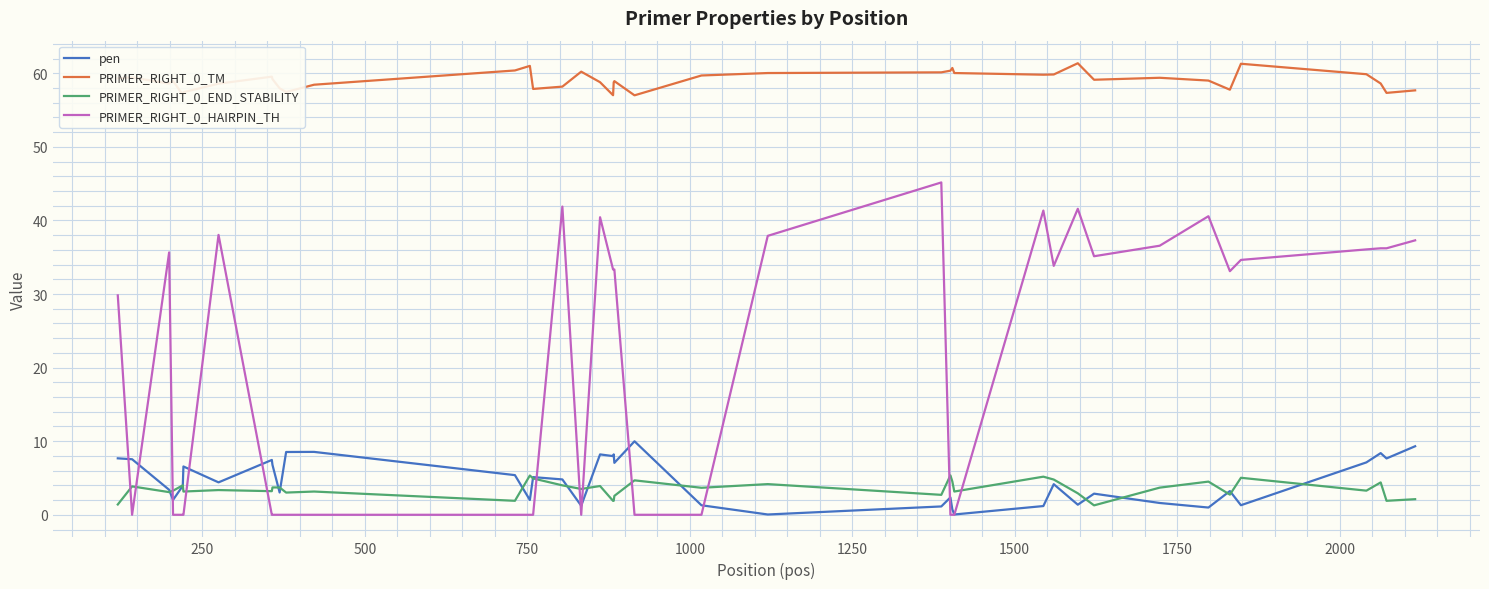

True or false: PRIMER_RIGHT_0_HAIRPIN_TH and PRIMER_RIGHT_0_TM cross at least once.

False